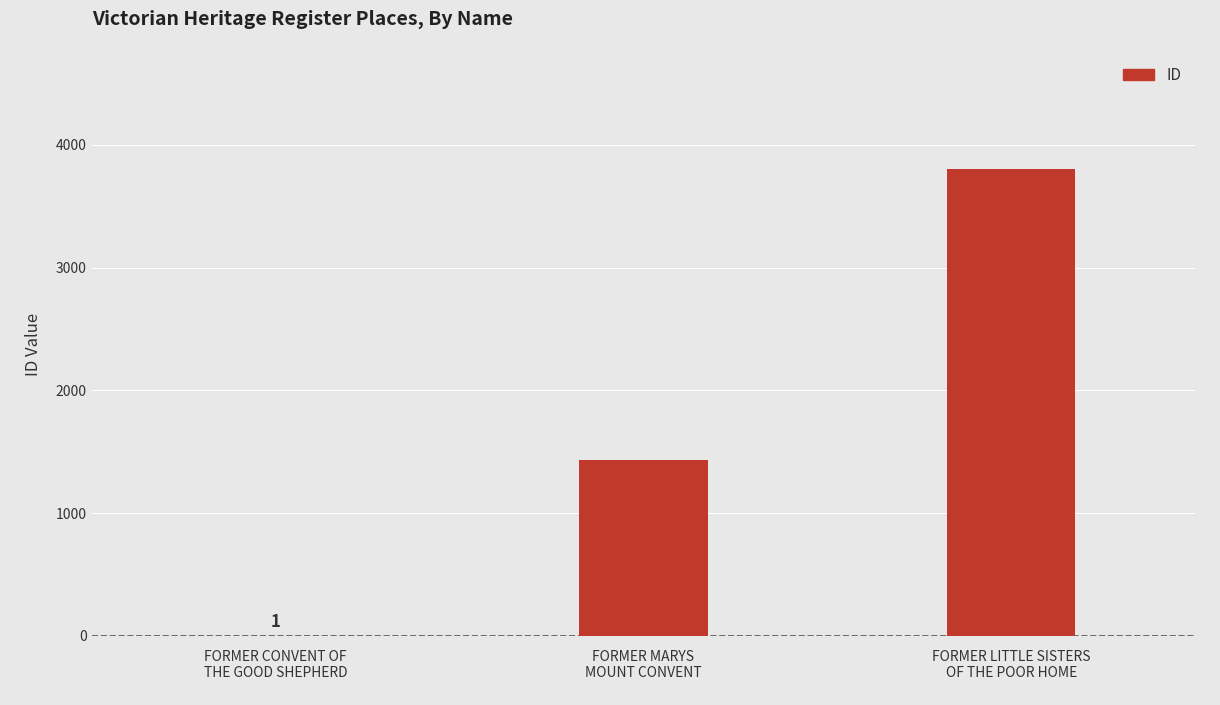

Is it true that the value at FORMER MARYS
MOUNT CONVENT is 1892?

False